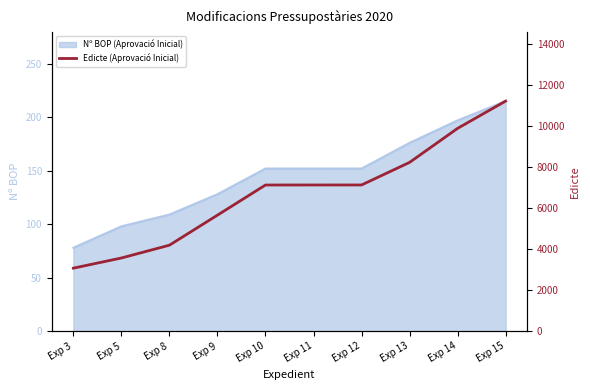

Which has a higher value, Exp 11 or Exp 9?

Exp 11